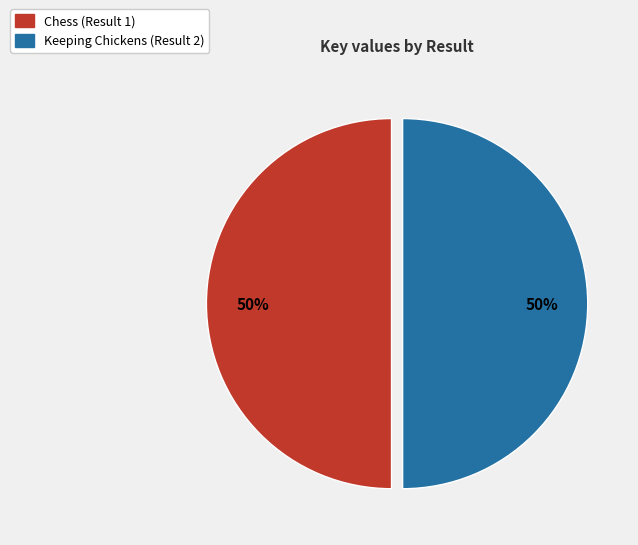

Do Keeping Chickens (Result 2) and Chess (Result 1) together represent more than half of the pie?

Yes